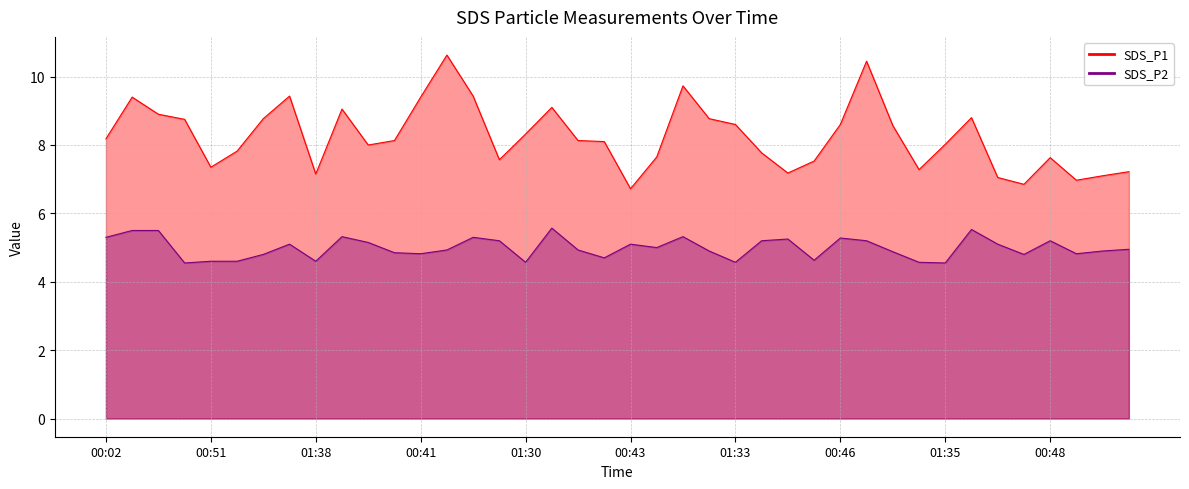

Reading left to right, what are all the values shown in this chart?

SDS_P1: 8.2	9.4	8.9	8.8	7.3	7.8	8.8	9.4	7.2	9.1	8.0	8.1	9.4	10.6	9.4	7.6	8.3	9.1	8.1	8.1	6.7	7.7	9.7	8.8	8.6	7.8	7.2	7.5	8.6	10.4	8.6	7.3	8.0	8.8	7.0	6.8	7.6	7.0	7.1	7.2
SDS_P2: 5.3	5.5	5.5	4.5	4.6	4.6	4.8	5.1	4.6	5.3	5.2	4.8	4.8	4.9	5.3	5.2	4.6	5.6	4.9	4.7	5.1	5.0	5.3	4.9	4.6	5.2	5.2	4.6	5.3	5.2	4.9	4.6	4.5	5.5	5.1	4.8	5.2	4.8	4.9	5.0